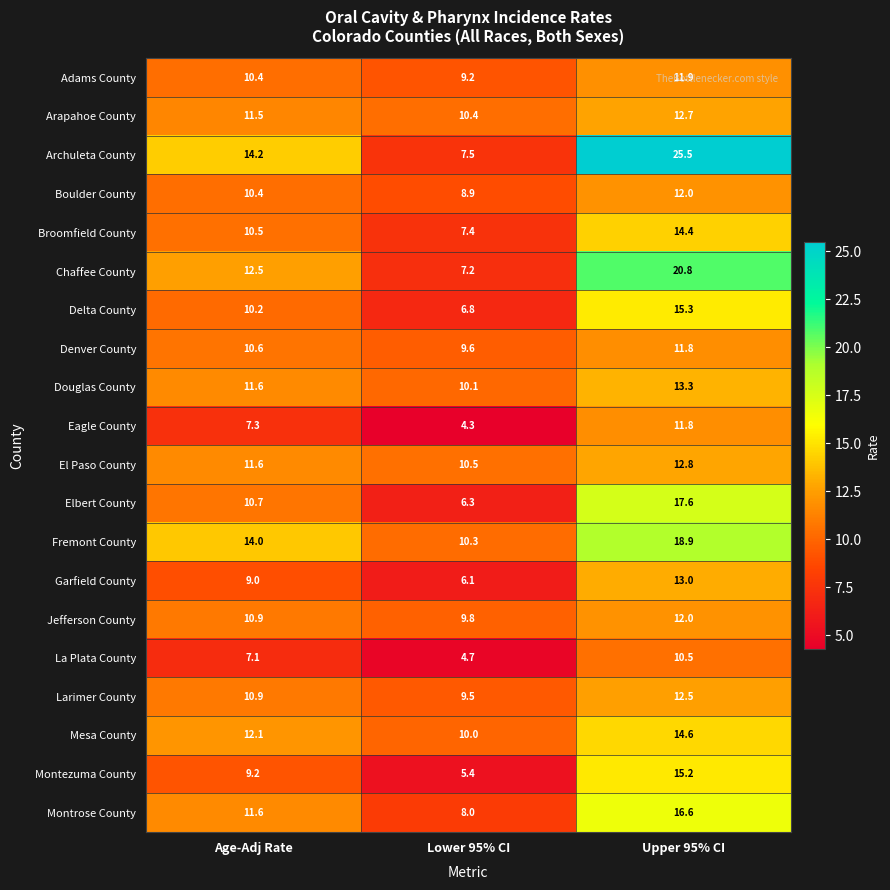

How many data points in Delta County are above 10?

2